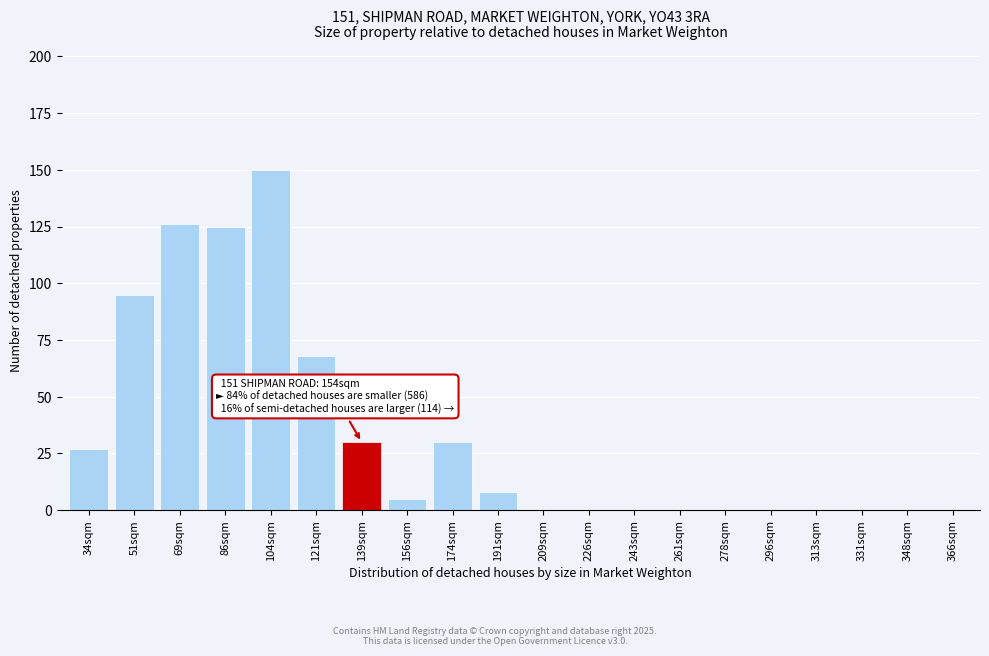

Reading left to right, extract all data points from this chart.

34sqm=27	51sqm=95	69sqm=126	86sqm=125	104sqm=150	121sqm=68	139sqm=30	156sqm=5	174sqm=30	191sqm=8	209sqm=0	226sqm=0	243sqm=0	261sqm=0	278sqm=0	296sqm=0	313sqm=0	331sqm=0	348sqm=0	366sqm=0